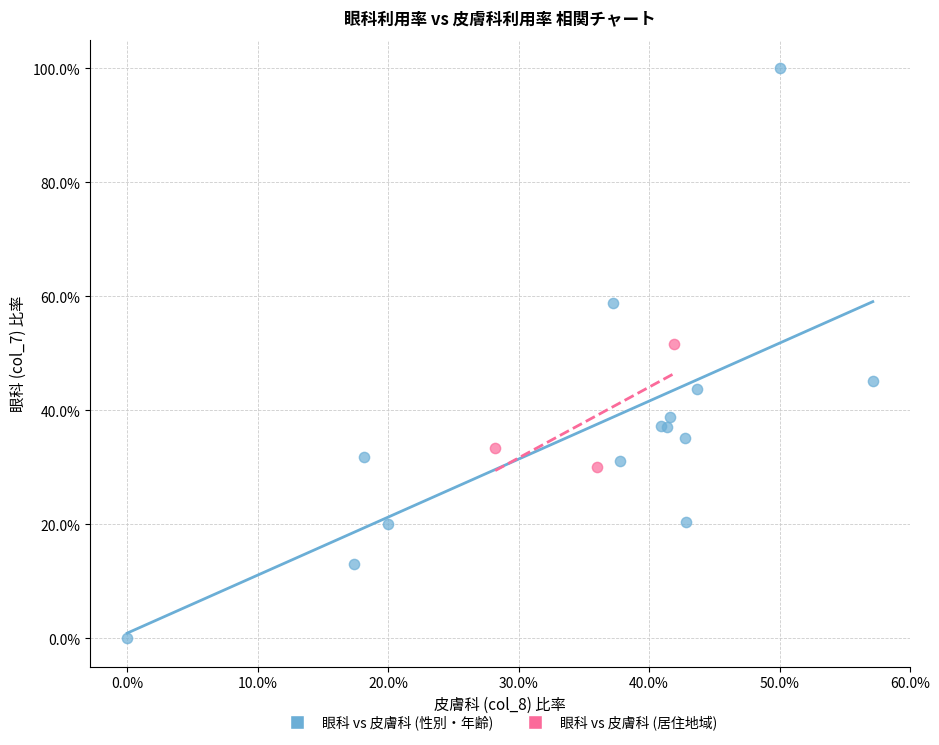

What are all the series names shown in the legend?

眼科 vs 皮膚科 (性別・年齢), 眼科 vs 皮膚科 (居住地域)